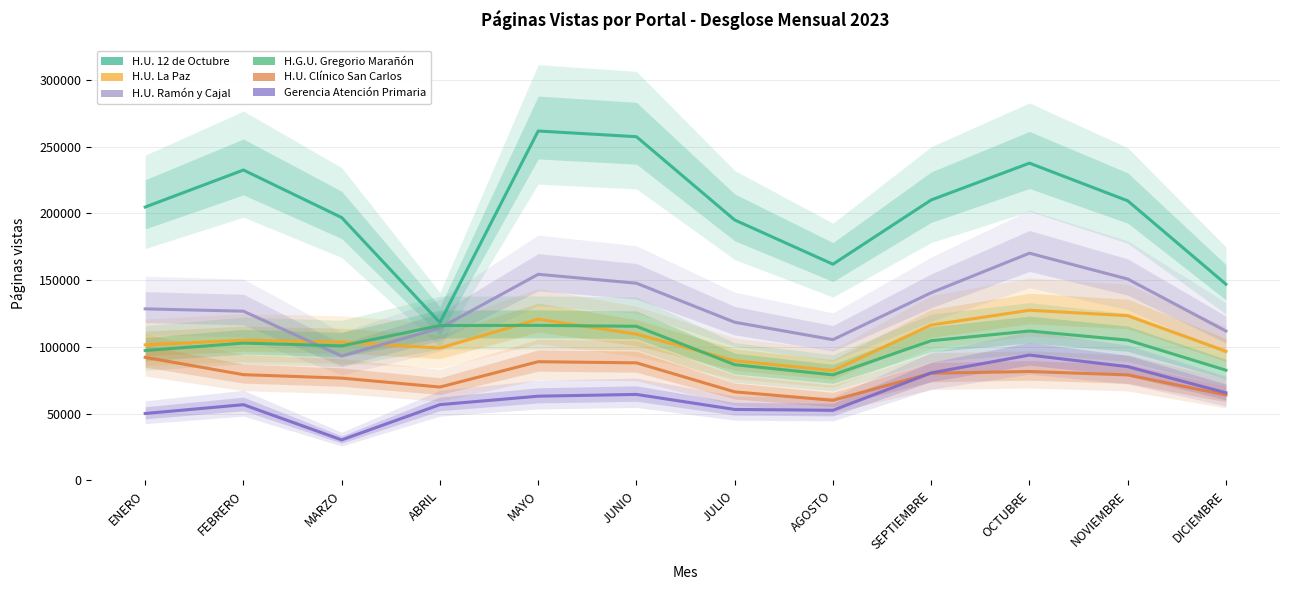

Rank the series at SEPTIEMBRE from highest to lowest value.

H.U. 12 de Octubre, H.U. Ramón y Cajal, H.U. La Paz, H.G.U. Gregorio Marañón, Gerencia Atención Primaria, H.U. Clínico San Carlos